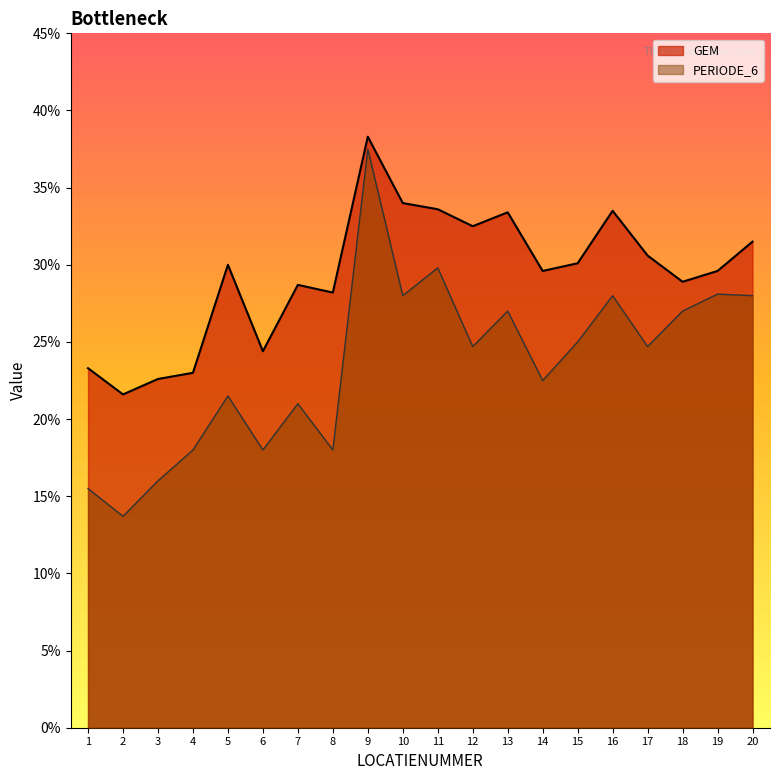

At how many categories does at least one series exceed 14?

20